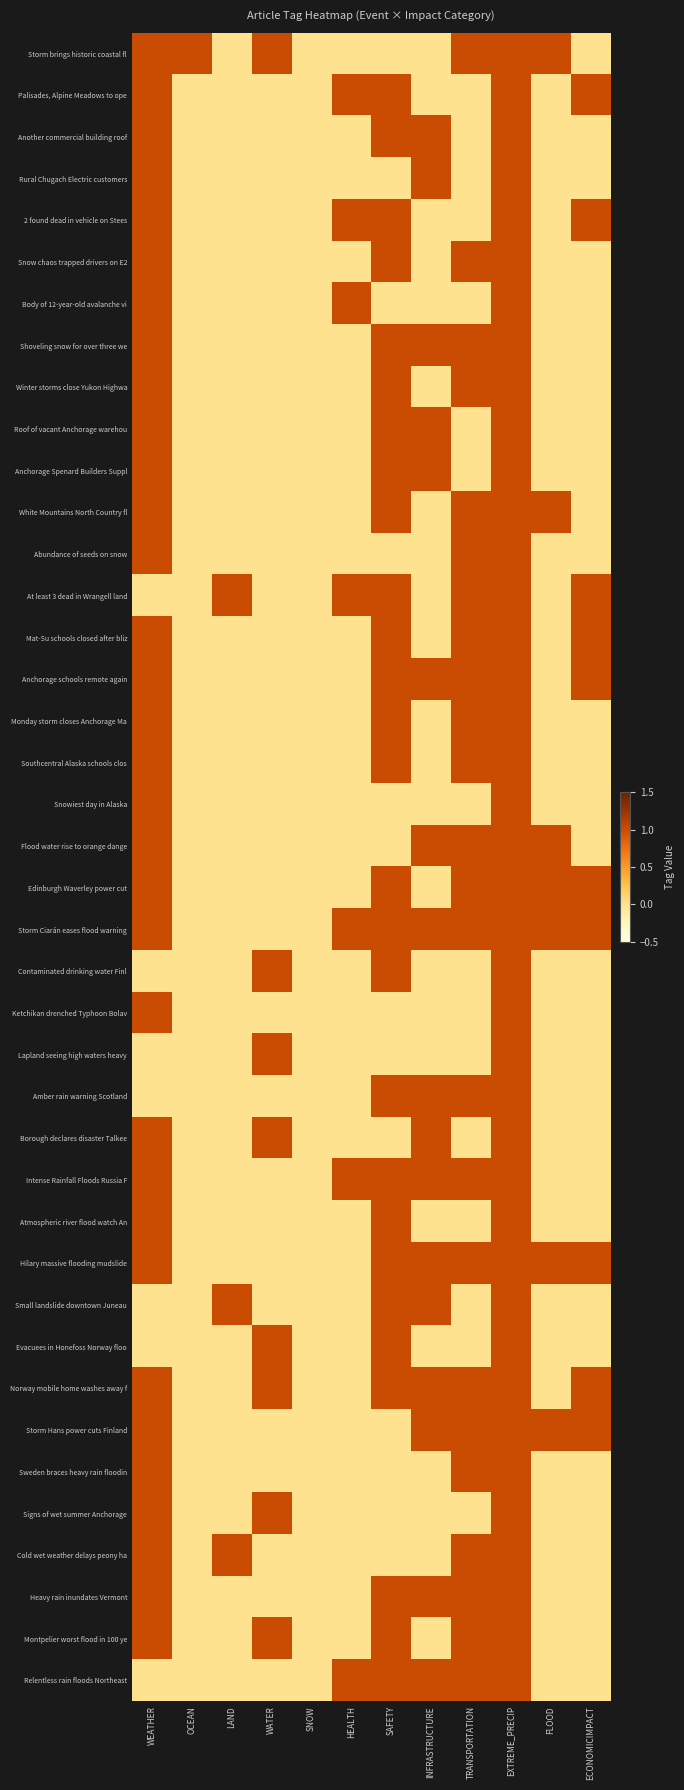

Rank the series at INFRASTRUCTURE from lowest to highest value.

Storm brings historic coastal fl, Palisades, Alpine Meadows to ope, 2 found dead in vehicle on Stees, Snow chaos trapped drivers on E2, Body of 12-year-old avalanche vi, Winter storms close Yukon Highwa, White Mountains North Country fl, Abundance of seeds on snow, At least 3 dead in Wrangell land, Mat-Su schools closed after bliz, Monday storm closes Anchorage Ma, Southcentral Alaska schools clos, Snowiest day in Alaska, Edinburgh Waverley power cut, Contaminated drinking water Finl, Ketchikan drenched Typhoon Bolav, Lapland seeing high waters heavy, Atmospheric river flood watch An, Evacuees in Honefoss Norway floo, Sweden braces heavy rain floodin, Signs of wet summer Anchorage, Cold wet weather delays peony ha, Montpelier worst flood in 100 ye, Another commercial building roof, Rural Chugach Electric customers, Shoveling snow for over three we, Roof of vacant Anchorage warehou, Anchorage Spenard Builders Suppl, Anchorage schools remote again, Flood water rise to orange dange, Storm Ciarán eases flood warning, Amber rain warning Scotland, Borough declares disaster Talkee, Intense Rainfall Floods Russia F, Hilary massive flooding mudslide, Small landslide downtown Juneau, Norway mobile home washes away f, Storm Hans power cuts Finland, Heavy rain inundates Vermont, Relentless rain floods Northeast